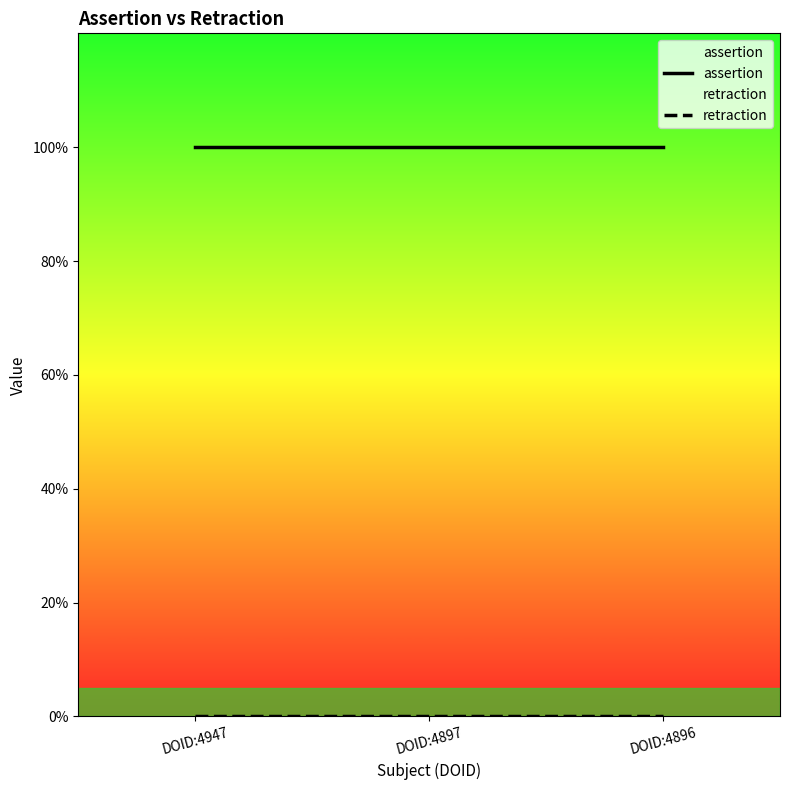

Reading left to right, what are all the values shown in this chart?

assertion: DOID:4947=1	DOID:4897=1	DOID:4896=1
retraction: DOID:4947=0	DOID:4897=0	DOID:4896=0